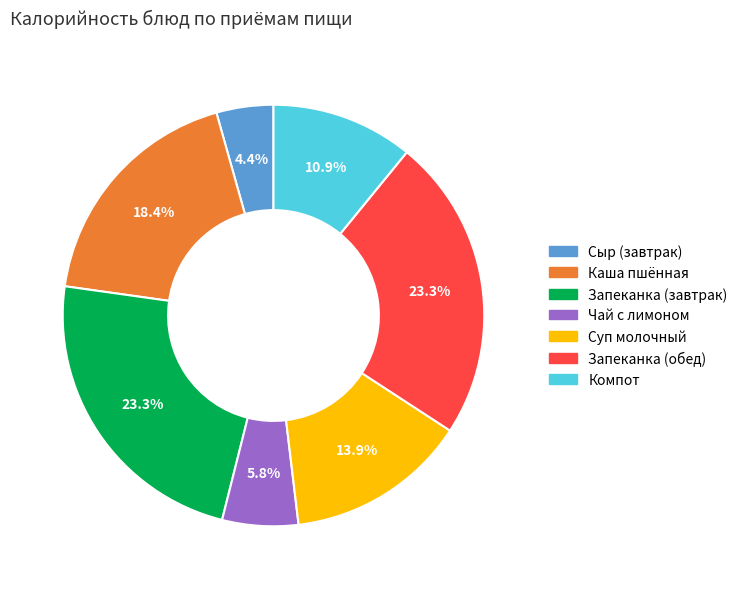

Which category has the smallest portion of the pie?

Сыр (завтрак)